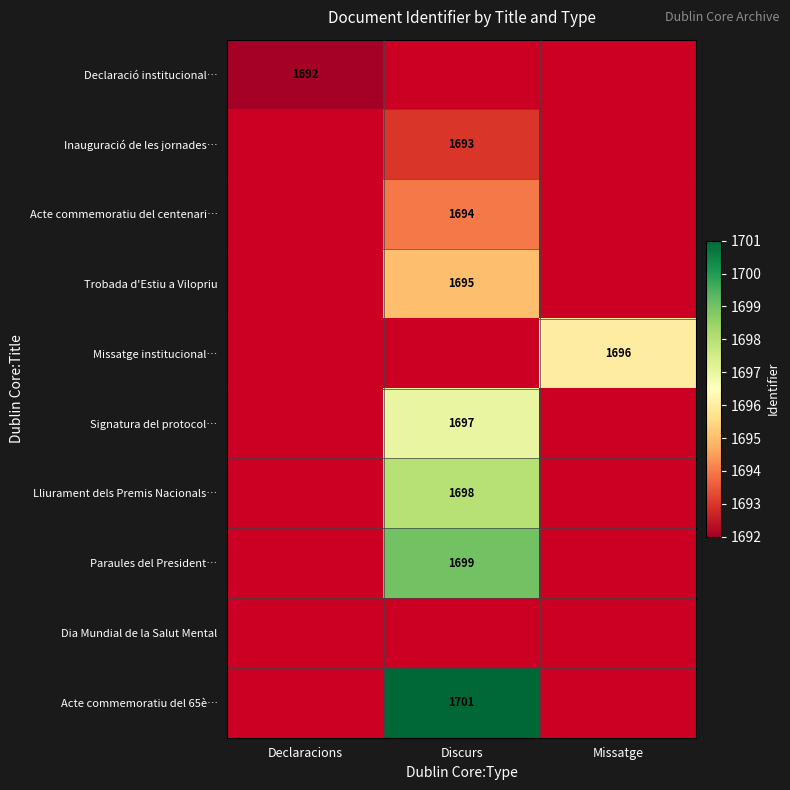

Is it true that Acte commemoratiu del centenari… equals 1694 at Discurs?

True